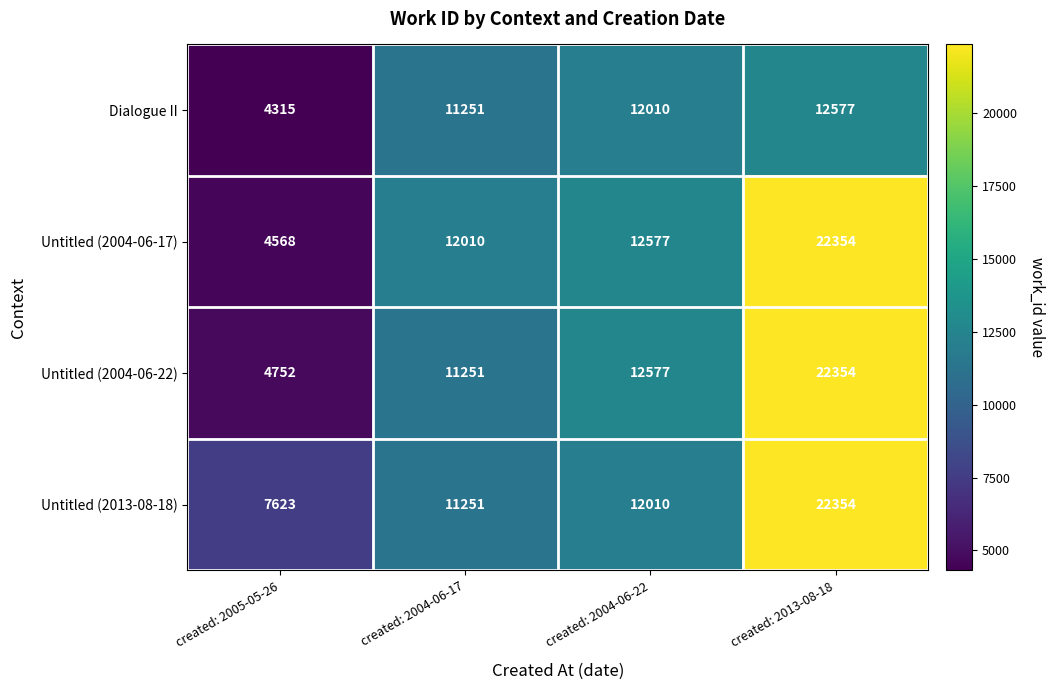

Count the number of data series in this chart.

4